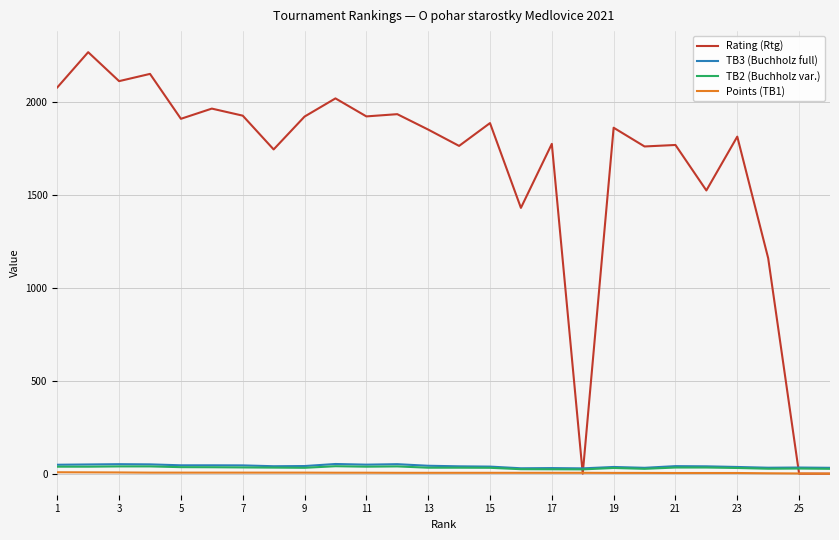

What is the greatest value displayed?

2271.0